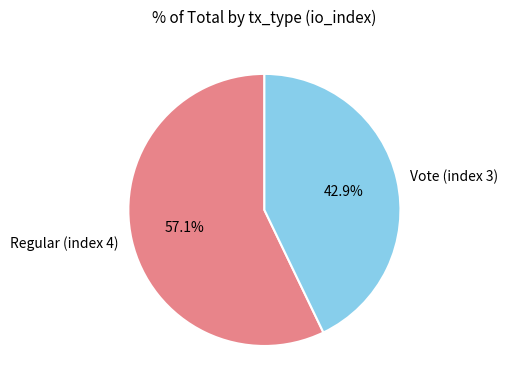

The Vote (index 3) slice represents 56% of the pie. True or false?

False